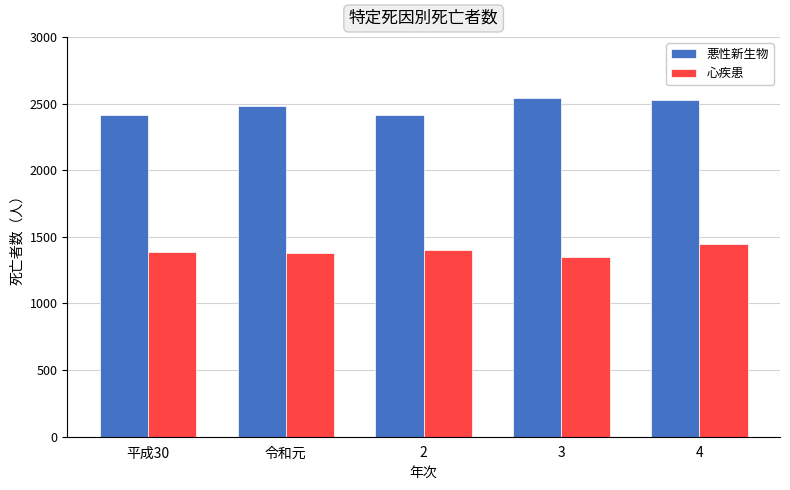

What is the average value of the 悪性新生物 series?

2476